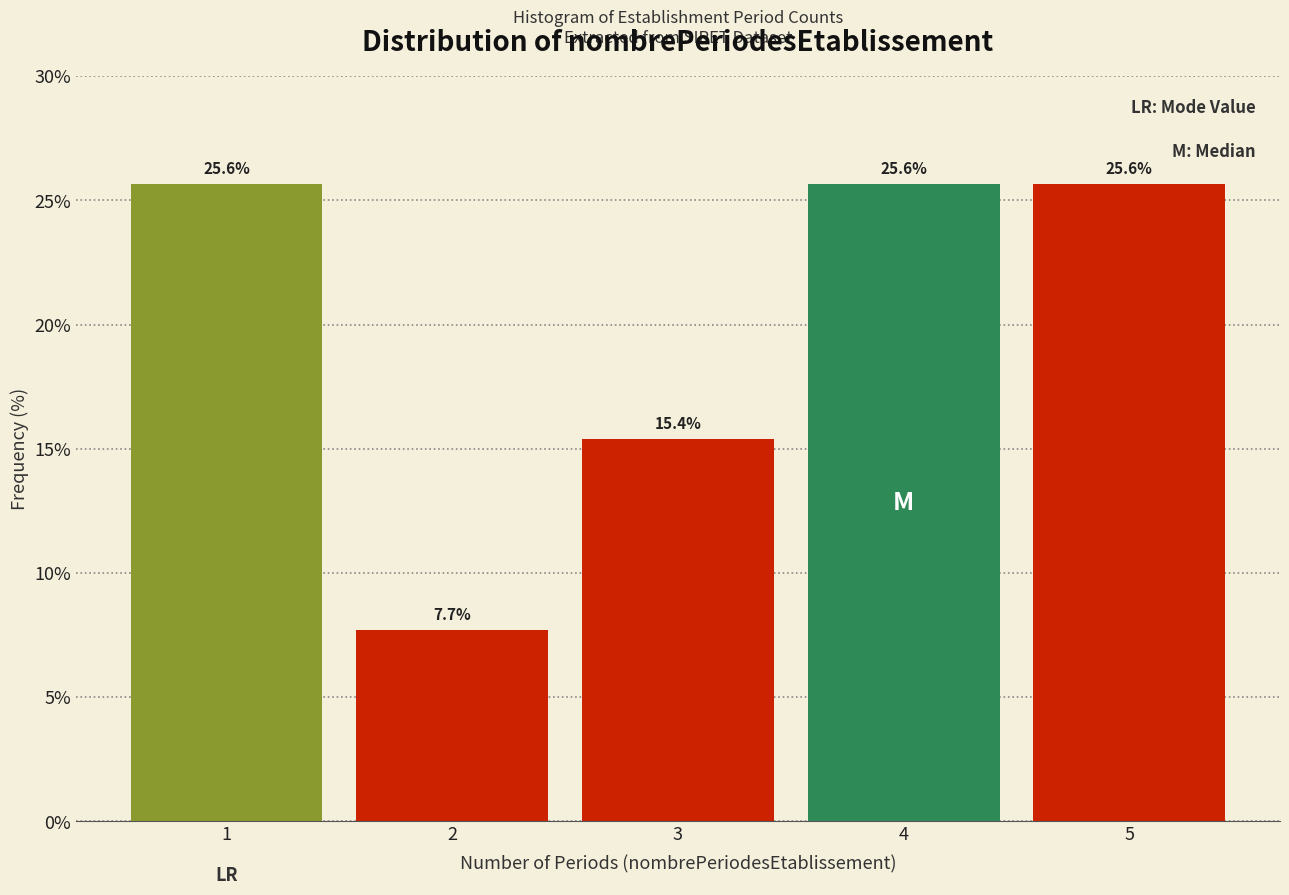

Reading left to right, list all the values displayed in this chart.

1=25.6	2=7.7	3=15.4	4=25.6	5=25.6